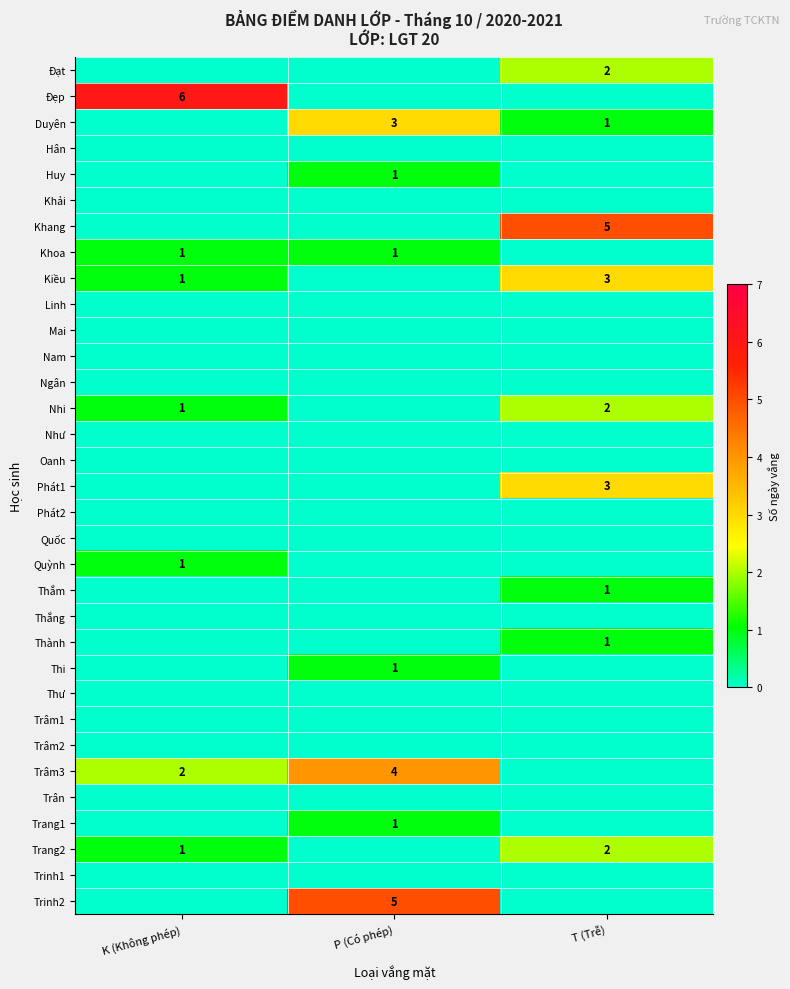

At which category is the sum across all series the highest?

T (Trễ)